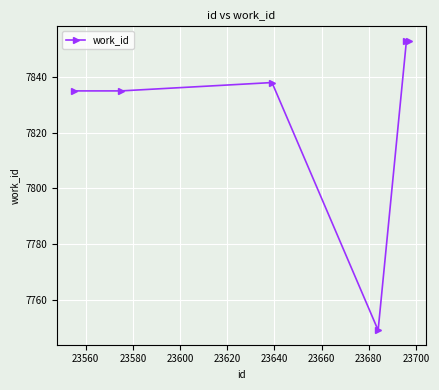

What is the value of the 5th point from the left?

7853